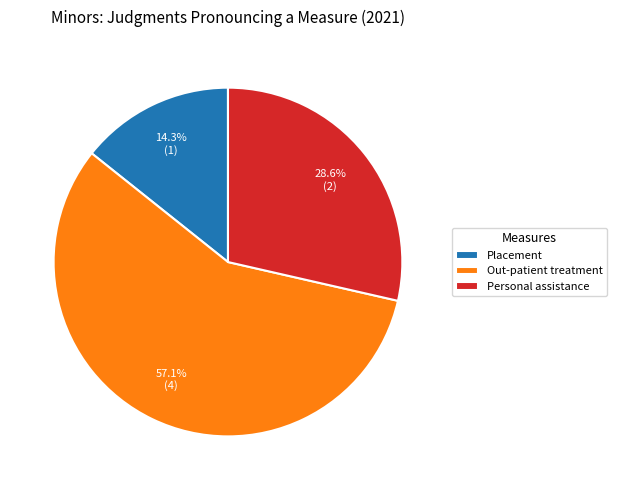

Combined, what portion of the pie is Out-patient treatment and Personal assistance?

85.7%